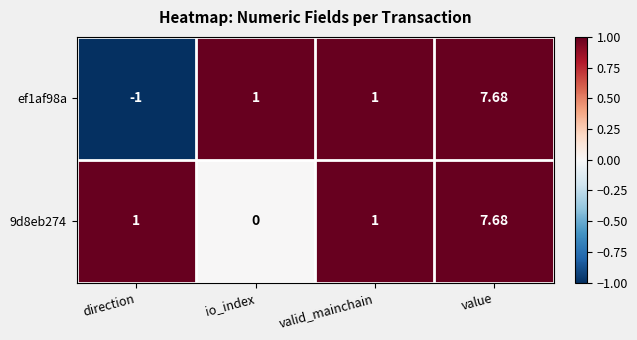

At which category is the sum across all series the highest?

value